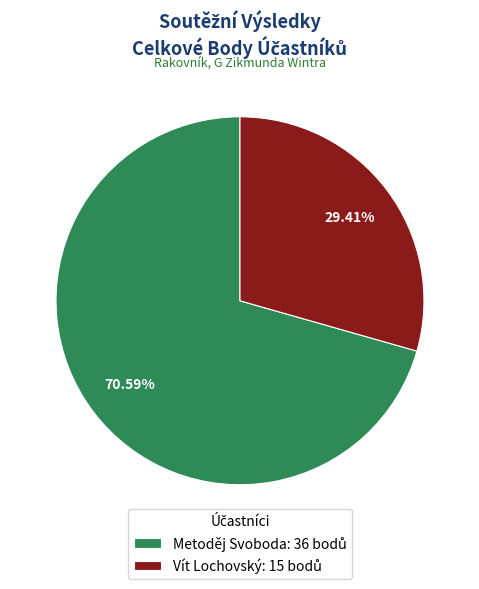

To the nearest percent, what is the difference between the largest and smallest slice percentages?

41%